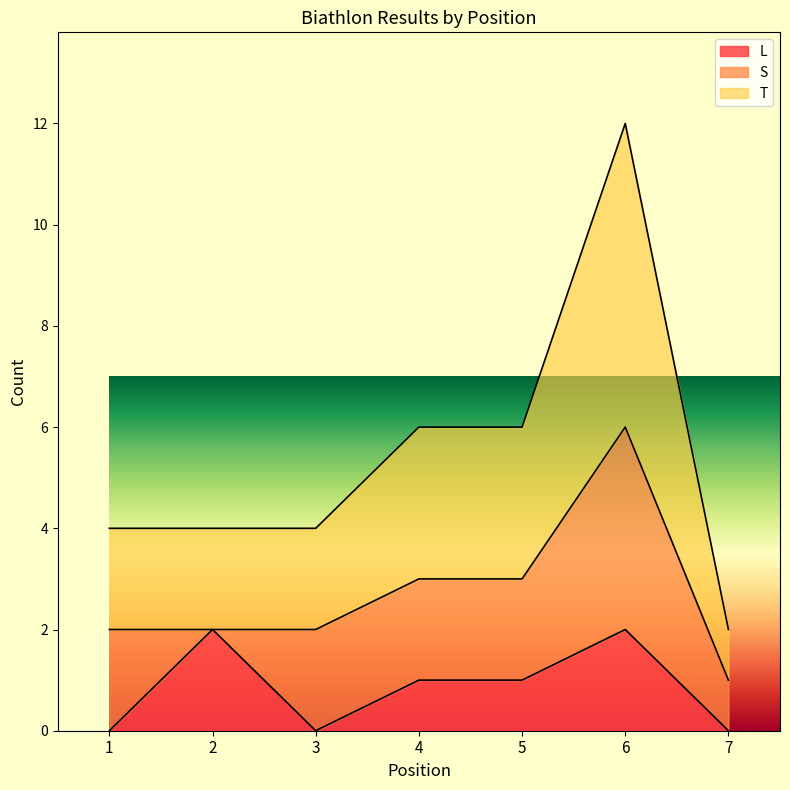

At which category is the sum across all series the highest?

6